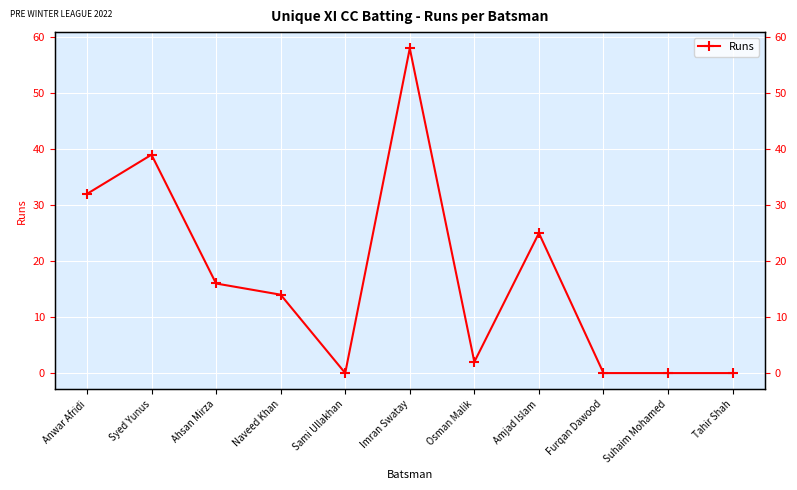

What is the maximum value shown in the chart?

58